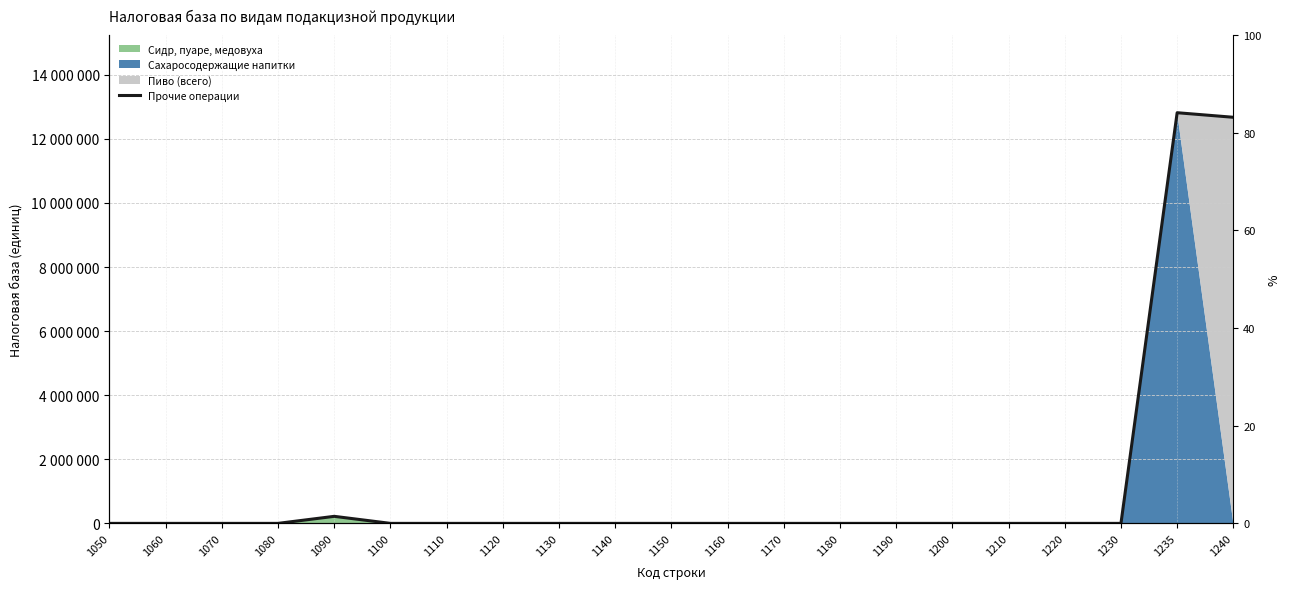

What is the greatest value displayed?

12815287